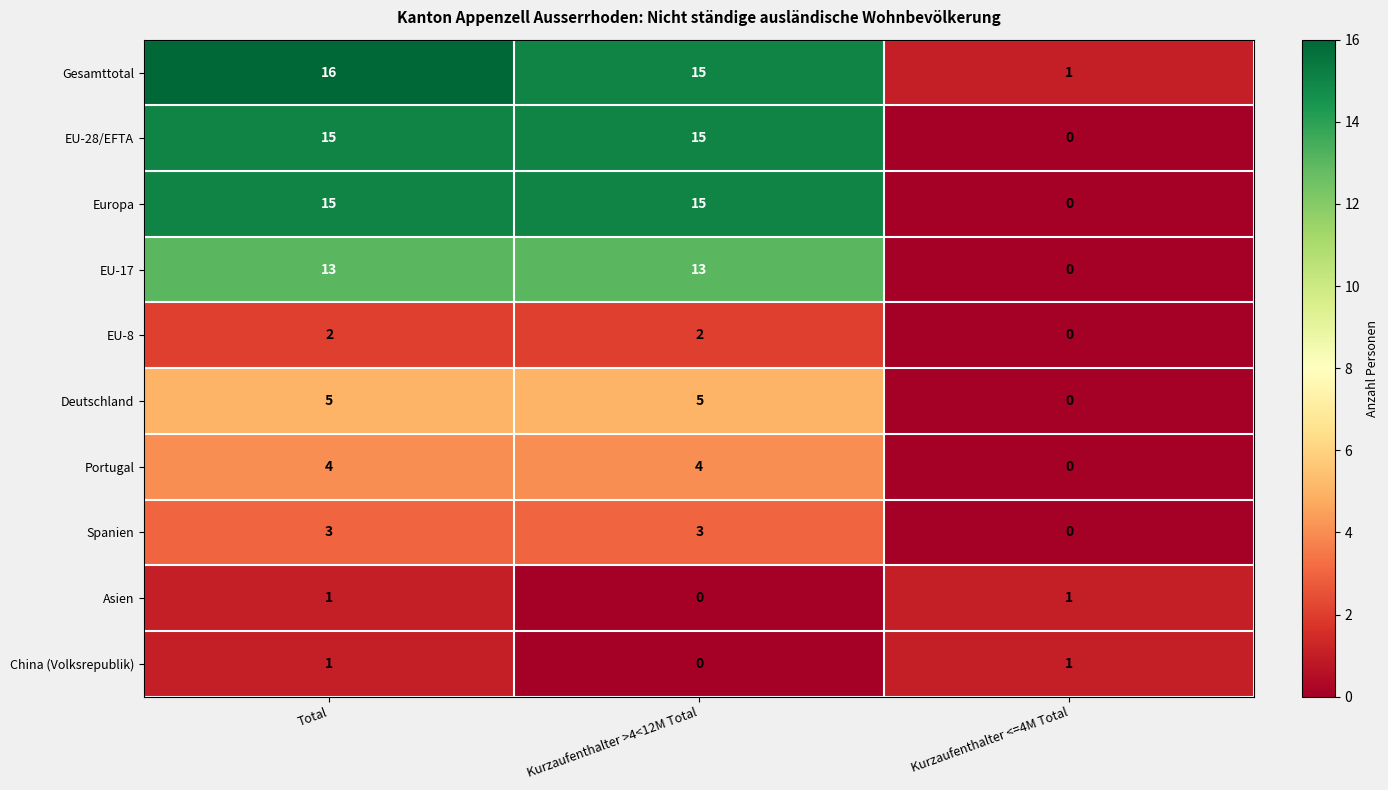

Reading right to left, transcribe all the data shown in this chart.

Gesamttotal: 1	15	16
EU-28/EFTA: 0	15	15
Europa: 0	15	15
EU-17: 0	13	13
EU-8: 0	2	2
Deutschland: 0	5	5
Portugal: 0	4	4
Spanien: 0	3	3
Asien: 1	0	1
China (Volksrepublik): 1	0	1